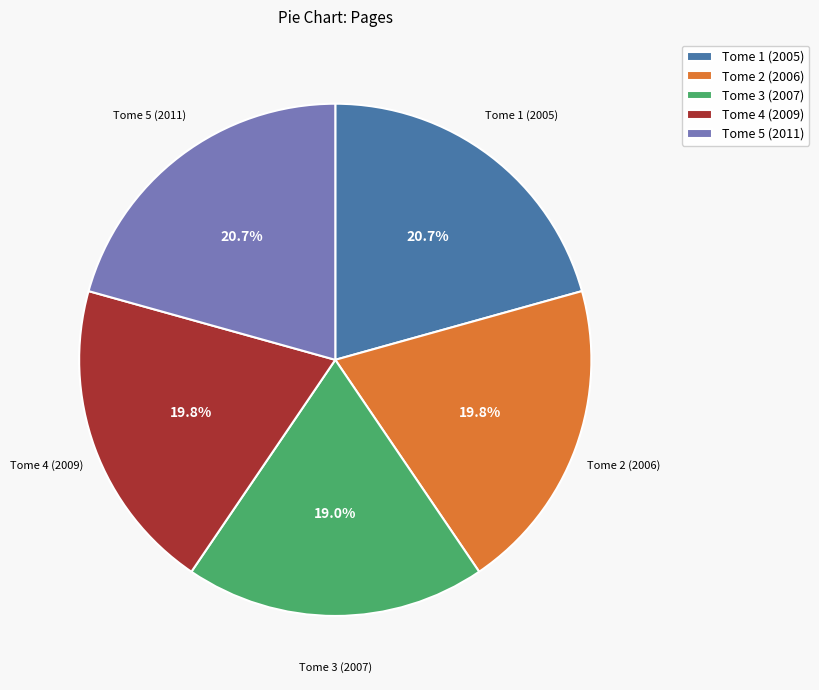

To the nearest percent, what percentage of the pie is Tome 4 (2009)?

20%